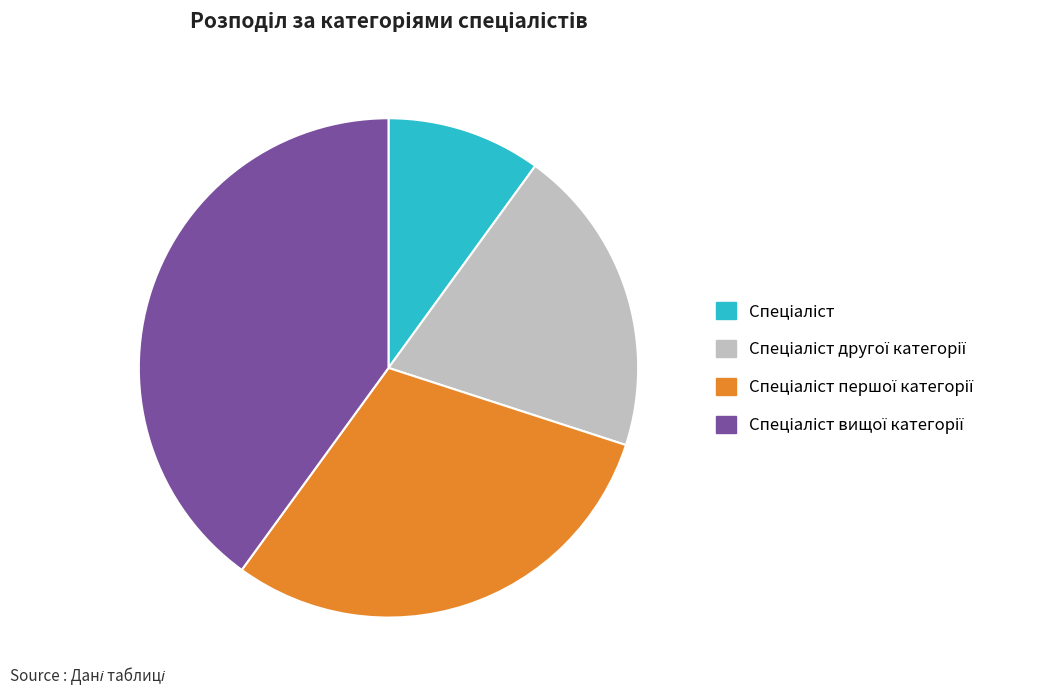

Is there any slice that represents more than half of the pie?

No